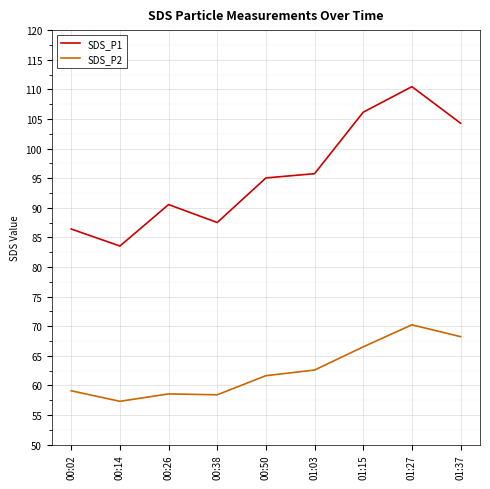

Which series has the largest range (max minus min)?

SDS_P1